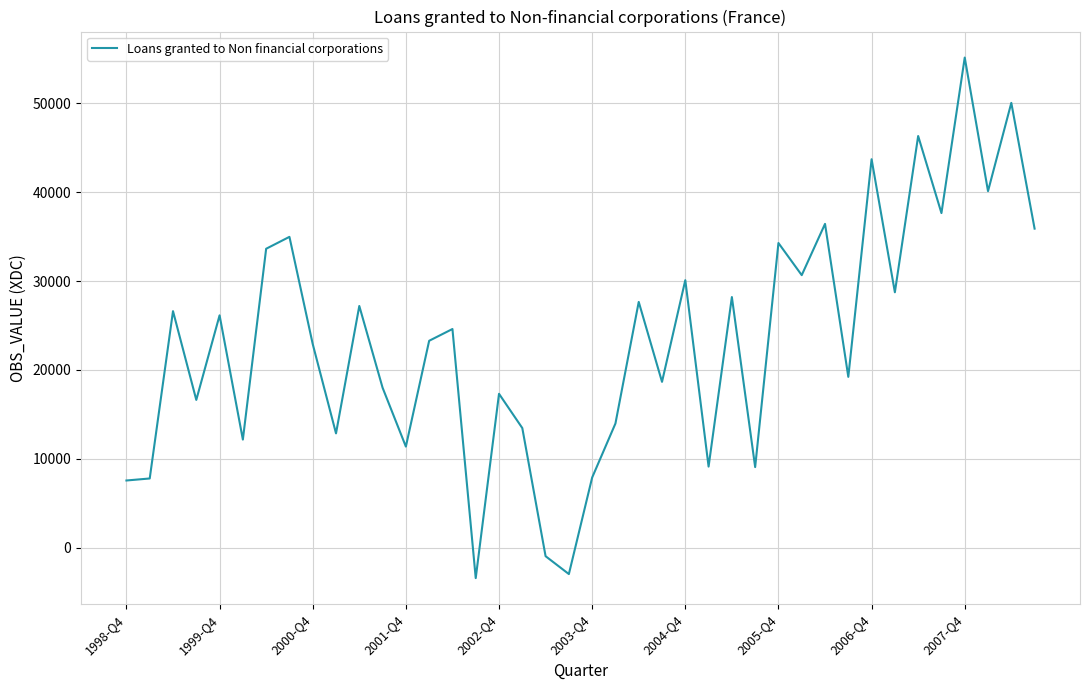

How many categories are shown in the chart?

40